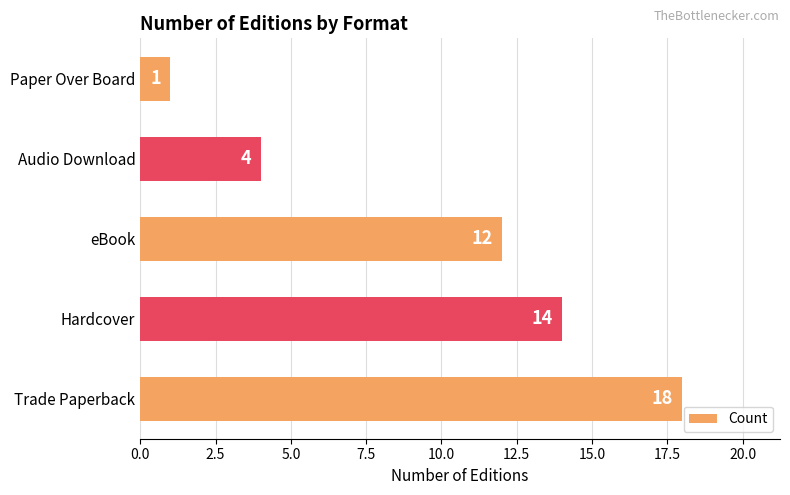

The value at Trade Paperback is 18. True or false?

True